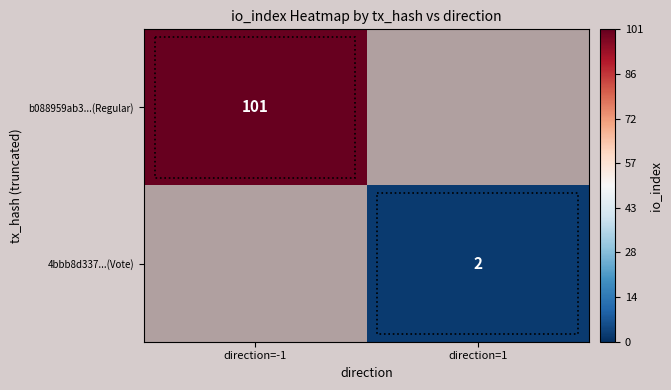

Is it true that b088959ab3...(Regular) equals 101 at direction=-1?

True